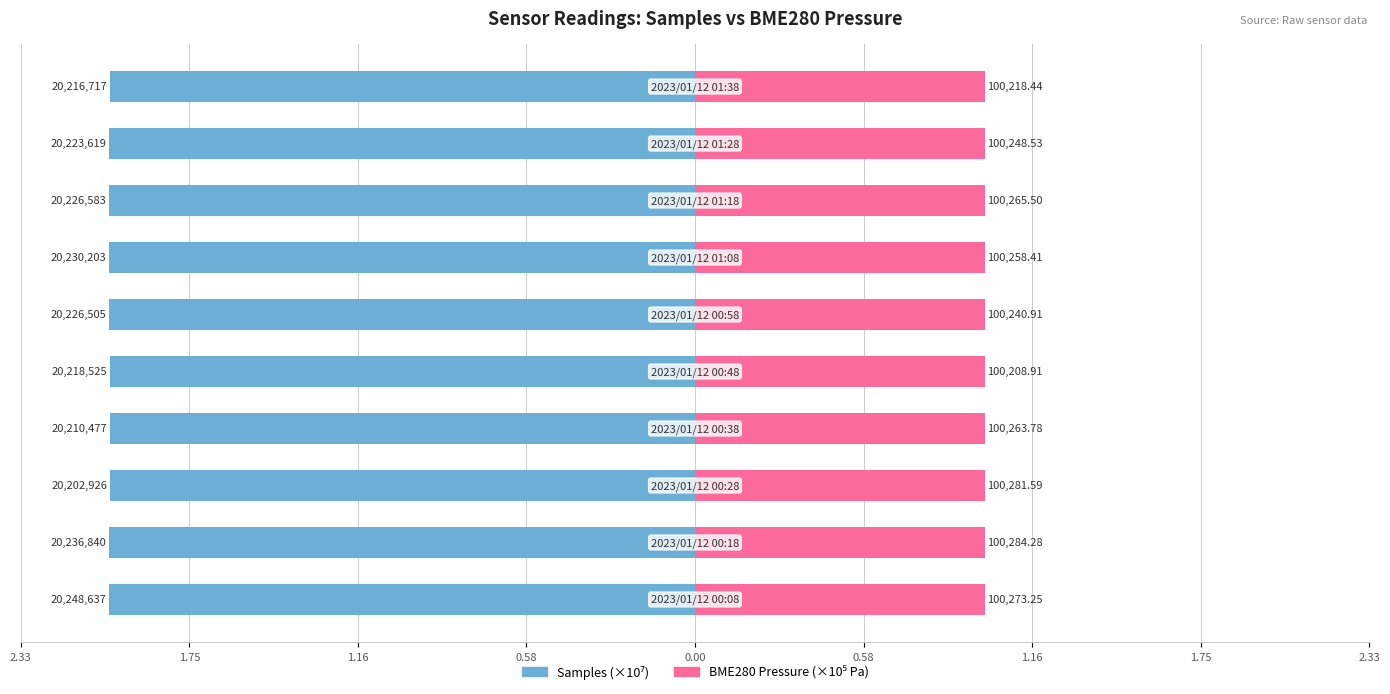

Is it true that BME280_pressure equals 1.0 at 1.16?

True